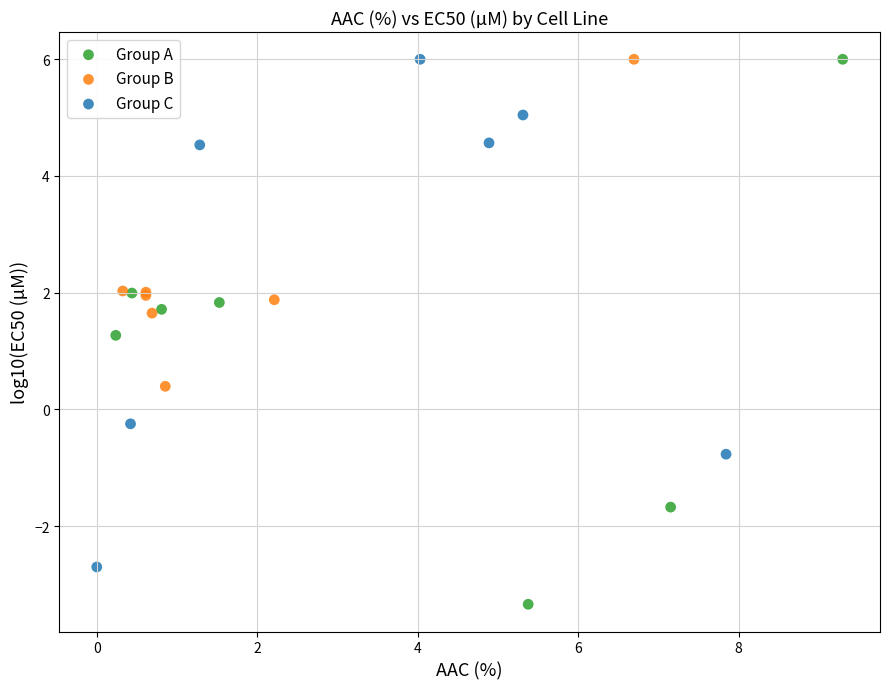

Which series contains the lowest Y value?

Group A